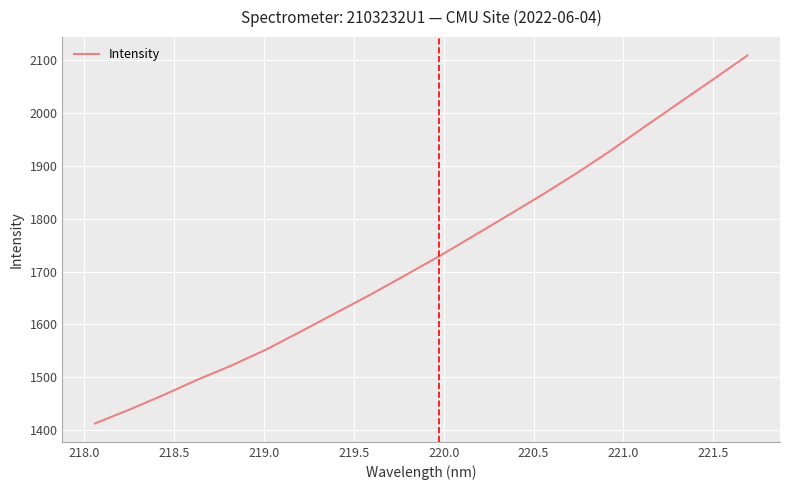

What is the smallest value displayed?

1413.1